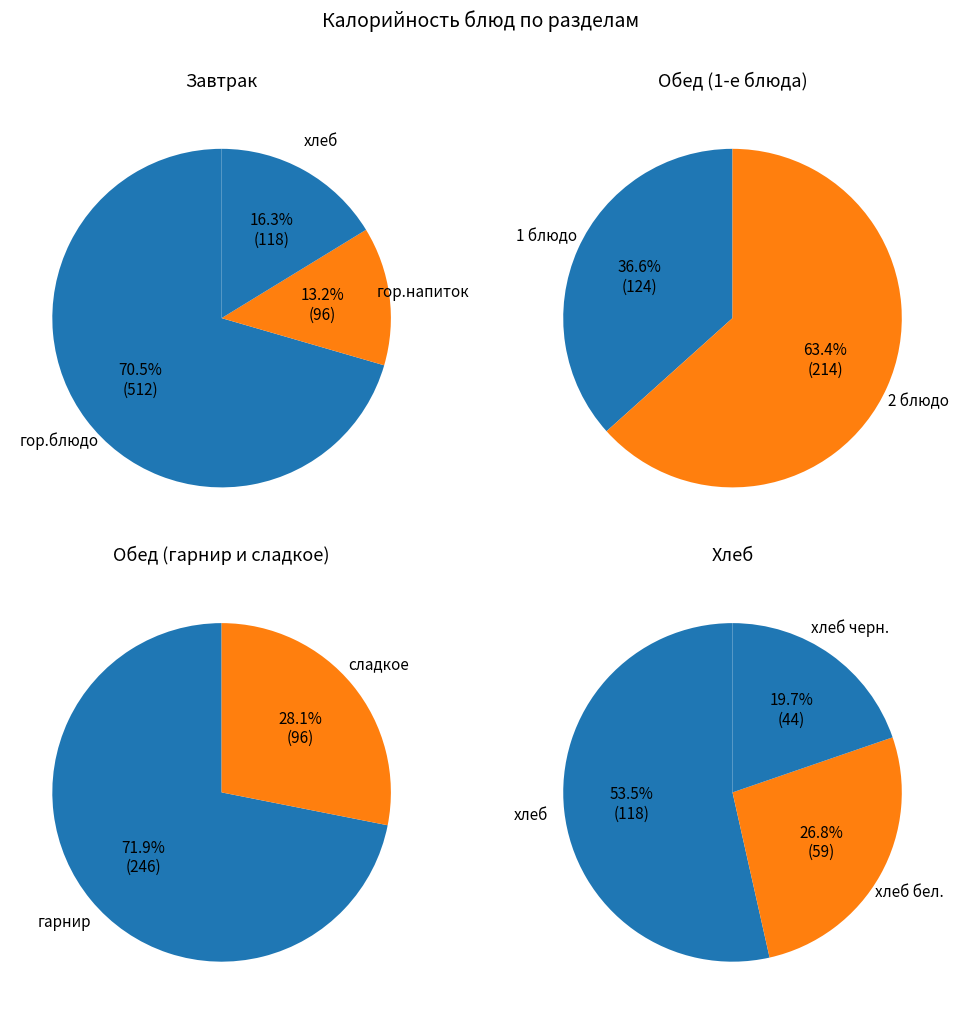

Do хлеб бел. and хлеб черн. together represent more than half of the pie?

No